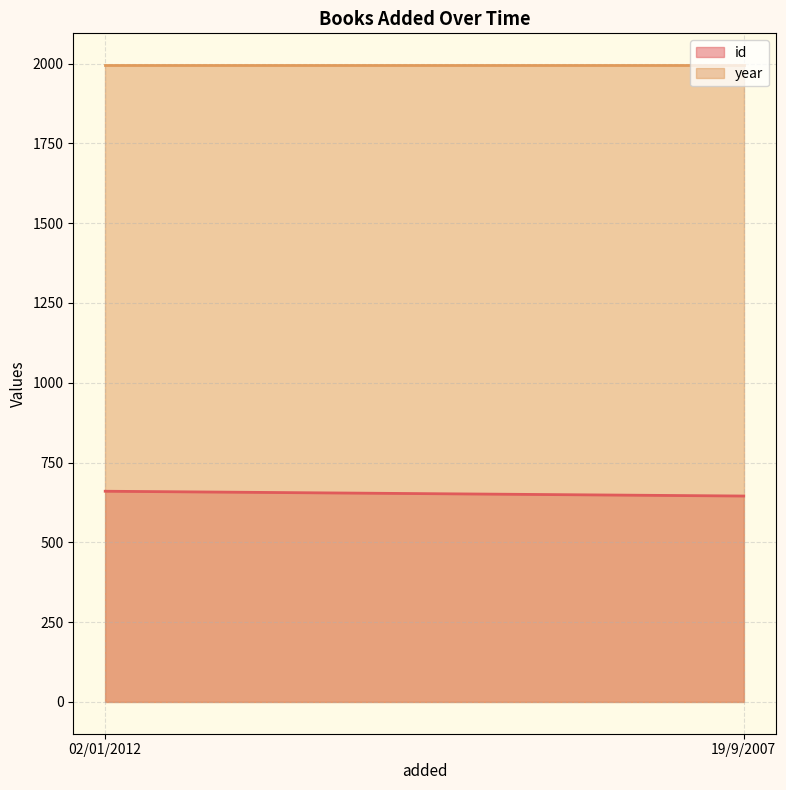

The value of year at 19/9/2007 is 1120. True or false?

False